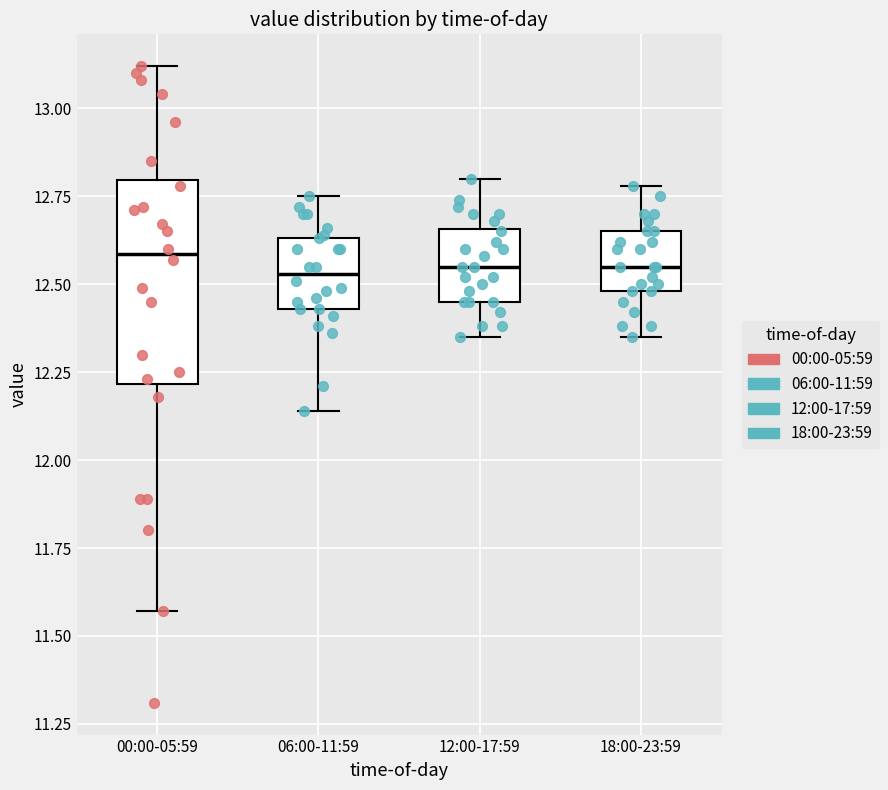

Reading left to right, transcribe this box plot: for each box, give where its median line is, the range the box spans, and where its two whiskers end, as read against the y-axis. The values are not printed on the chart, so give them approximately, as read against the axis.

00:00-05:59: median 12.60, box 12.20 to 12.80, whiskers 11.55 to 13.10
06:00-11:59: median 12.55, box 12.45 to 12.65, whiskers 12.15 to 12.75
12:00-17:59: median 12.55, box 12.45 to 12.65, whiskers 12.35 to 12.80
18:00-23:59: median 12.55, box 12.50 to 12.65, whiskers 12.35 to 12.80